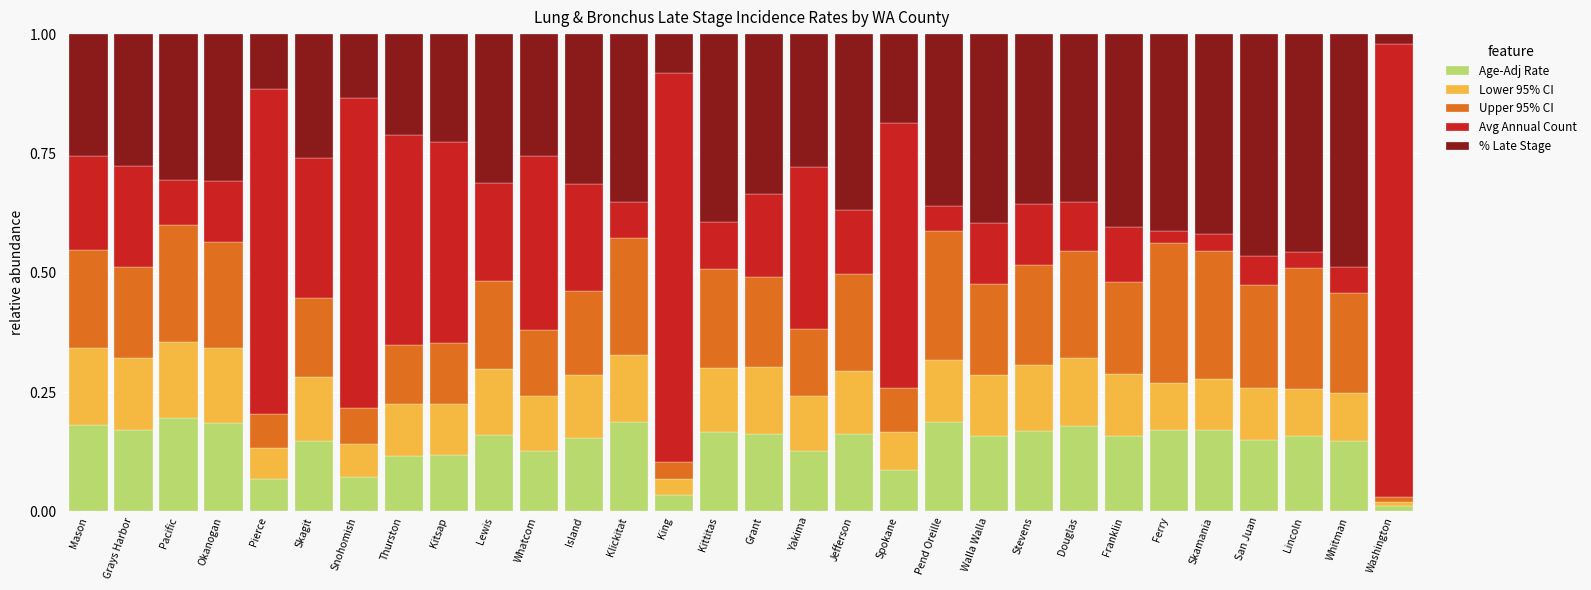

What is the total value across all series at Kitsap?

1.0